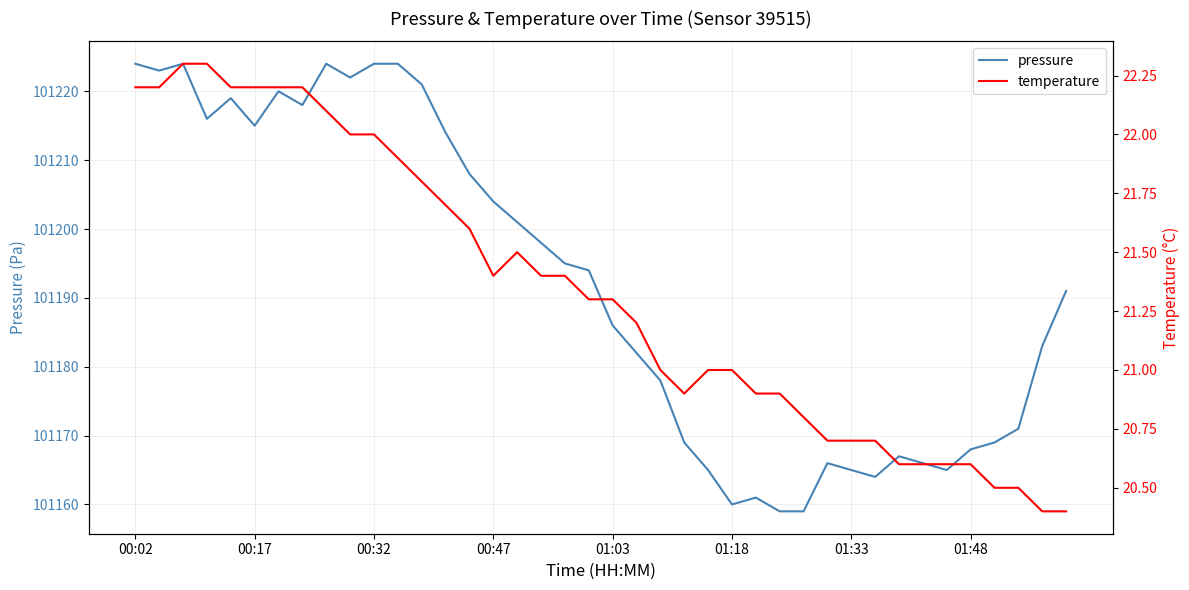

True or false: temperature has more than 0 points higher than both neighbors.

True